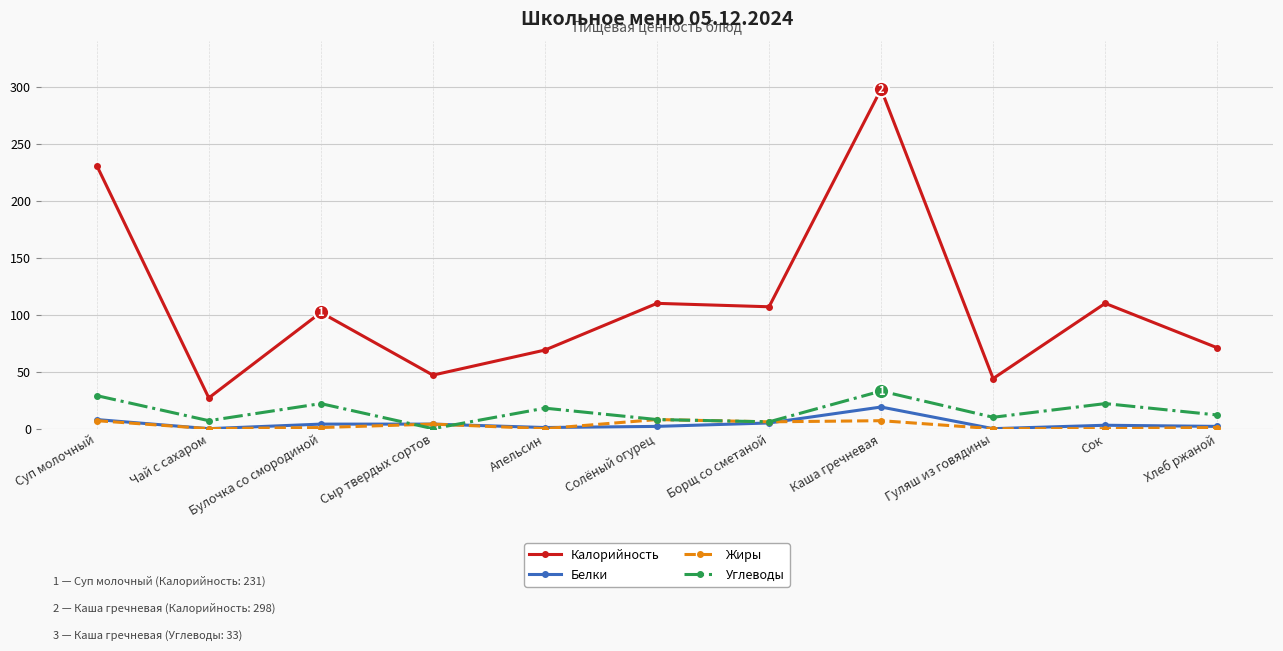

Count the number of data series in this chart.

4